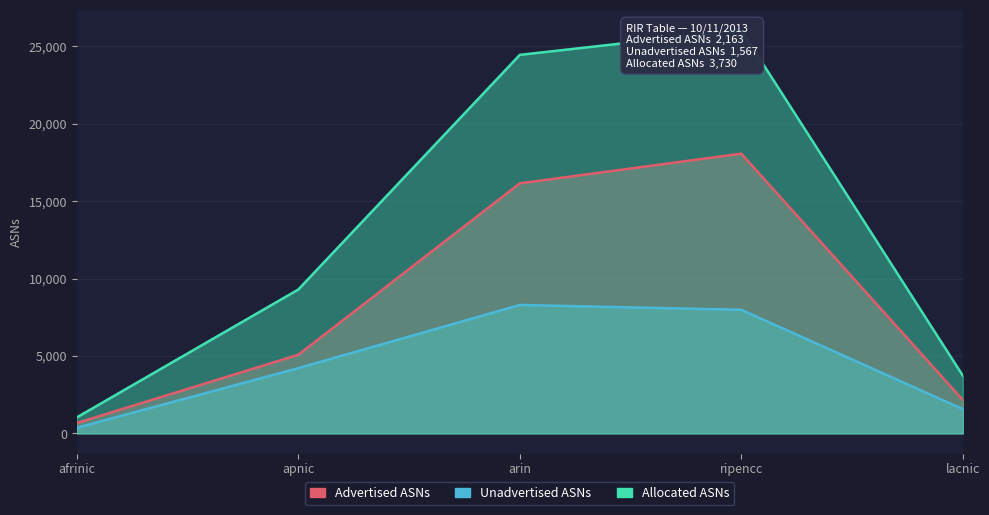

Reading right to left, transcribe all the data shown in this chart.

Advertised ASNs: lacnic=2163	ripencc=18068	arin=16152	apnic=5079	afrinic=670
Unadvertised ASNs: lacnic=1567	ripencc=7984	arin=8297	apnic=4213	afrinic=363
Allocated ASNs: lacnic=3730	ripencc=26052	arin=24449	apnic=9292	afrinic=1033